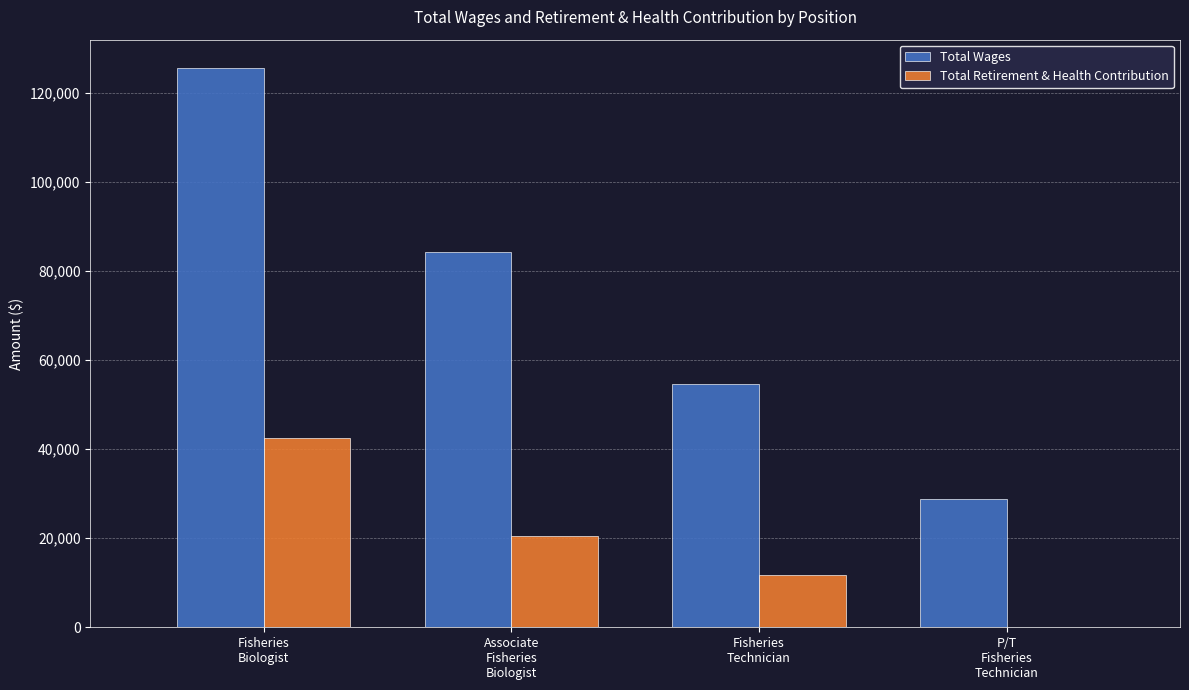

What is the sum of all Total Wages values?

293461